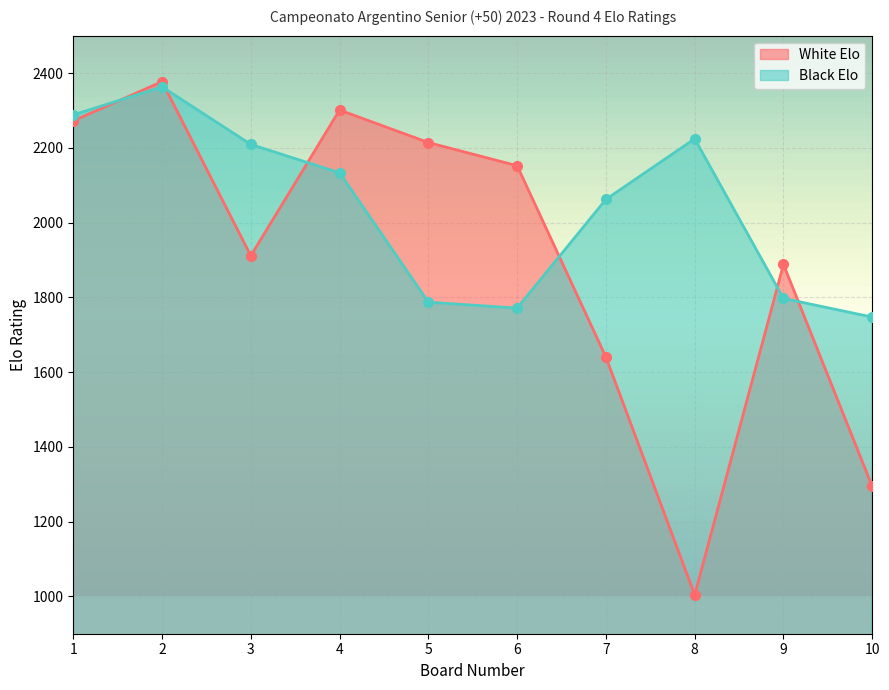

What is the value of the Black Elo point at the 2nd from the left?

2363